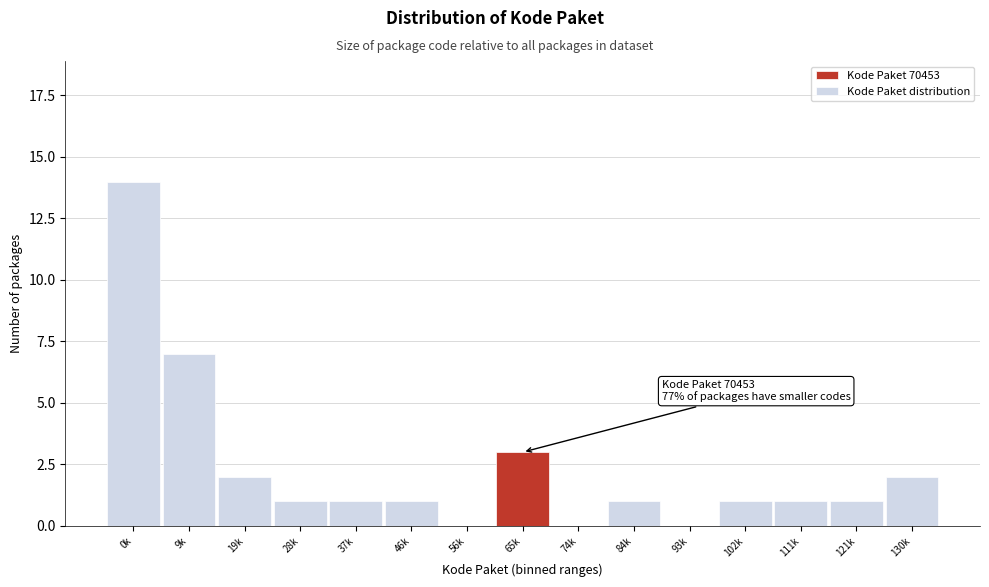

Reading left to right, extract all data points from this chart.

0k=14	9k=7	19k=2	28k=1	37k=1	46k=1	56k=0	65k=3	74k=0	84k=1	93k=0	102k=1	111k=1	121k=1	130k=2